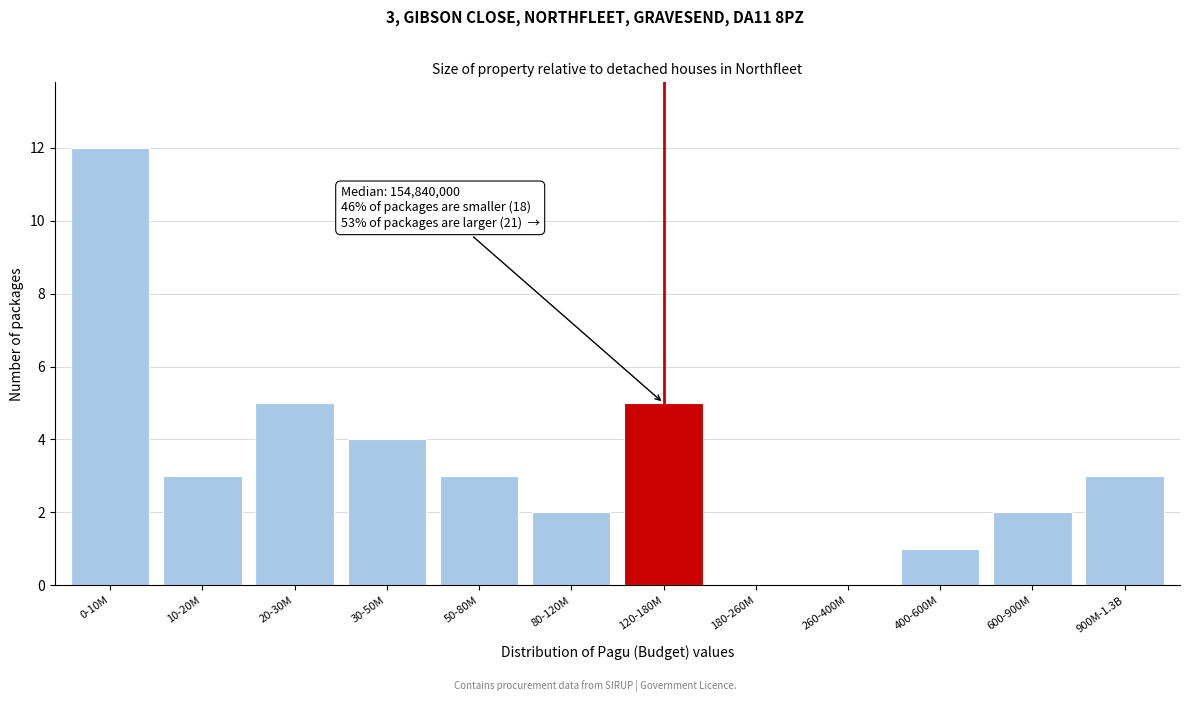

Reading left to right, what are all the values shown in this chart?

0-10M=12	10-20M=3	20-30M=5	30-50M=4	50-80M=3	80-120M=2	120-180M=5	180-260M=0	260-400M=0	400-600M=1	600-900M=2	900M-1.3B=3